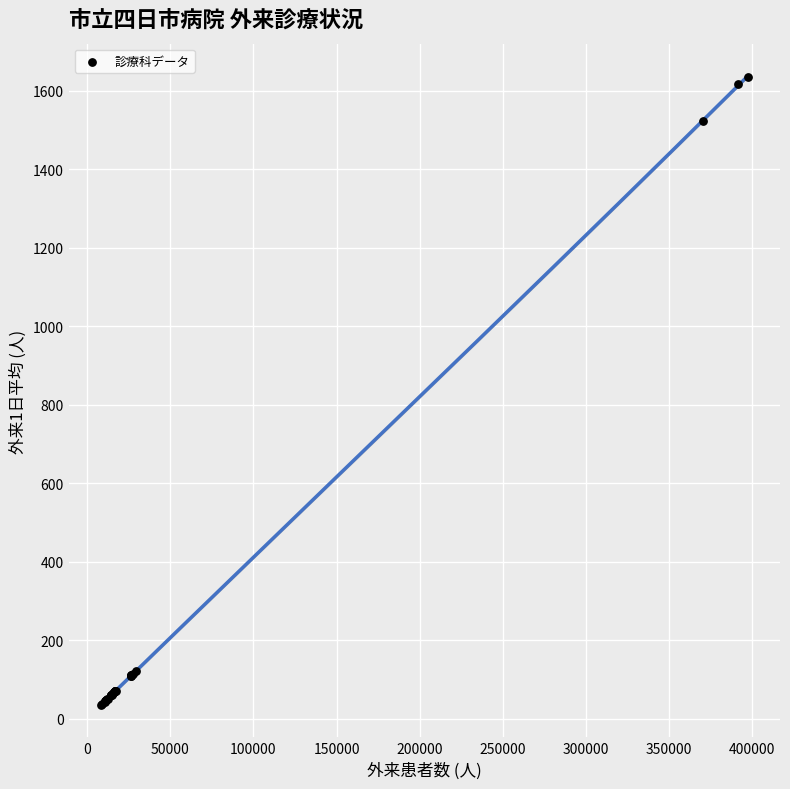

What Y value in the scatter plot is closest to 835?

1524